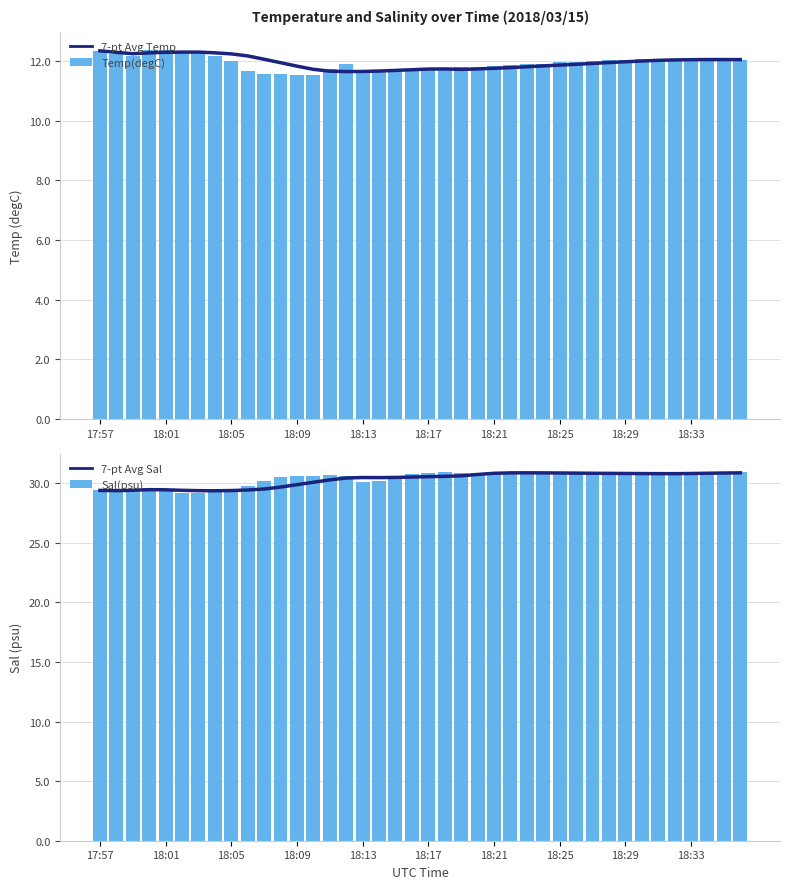

The Temp(degC) series shows 11.7 at 18:13. True or false?

True